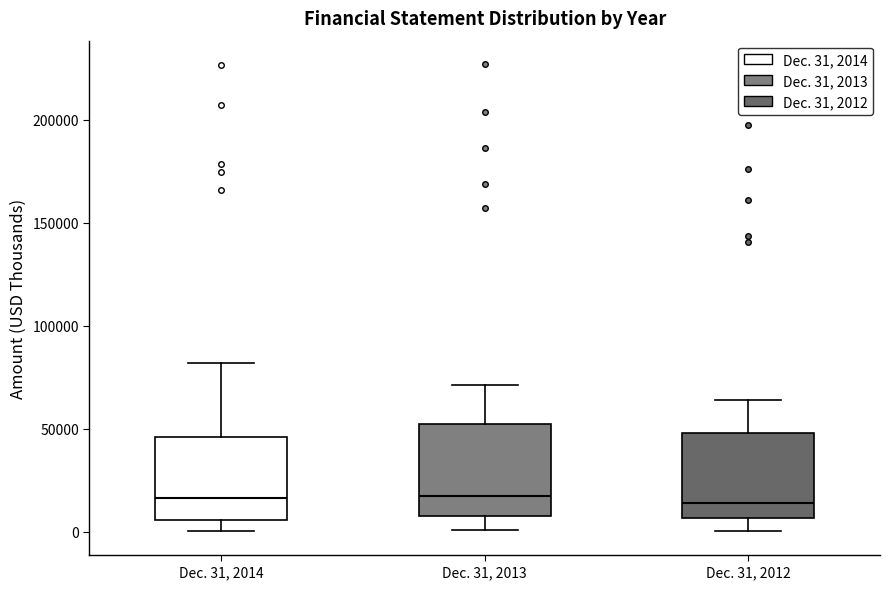

Where does the upper whisker of the box for Dec. 31, 2013 end on the y-axis? The values are not printed on the chart, so give them approximately, as read against the axis.

70000